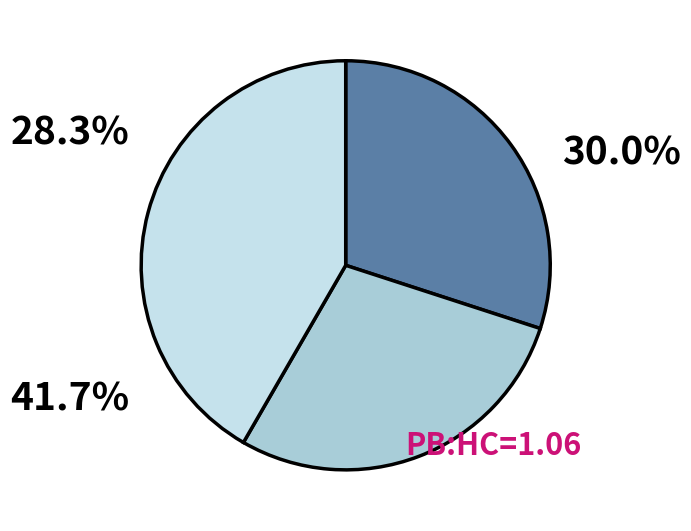

Is there a majority slice in this chart?

No